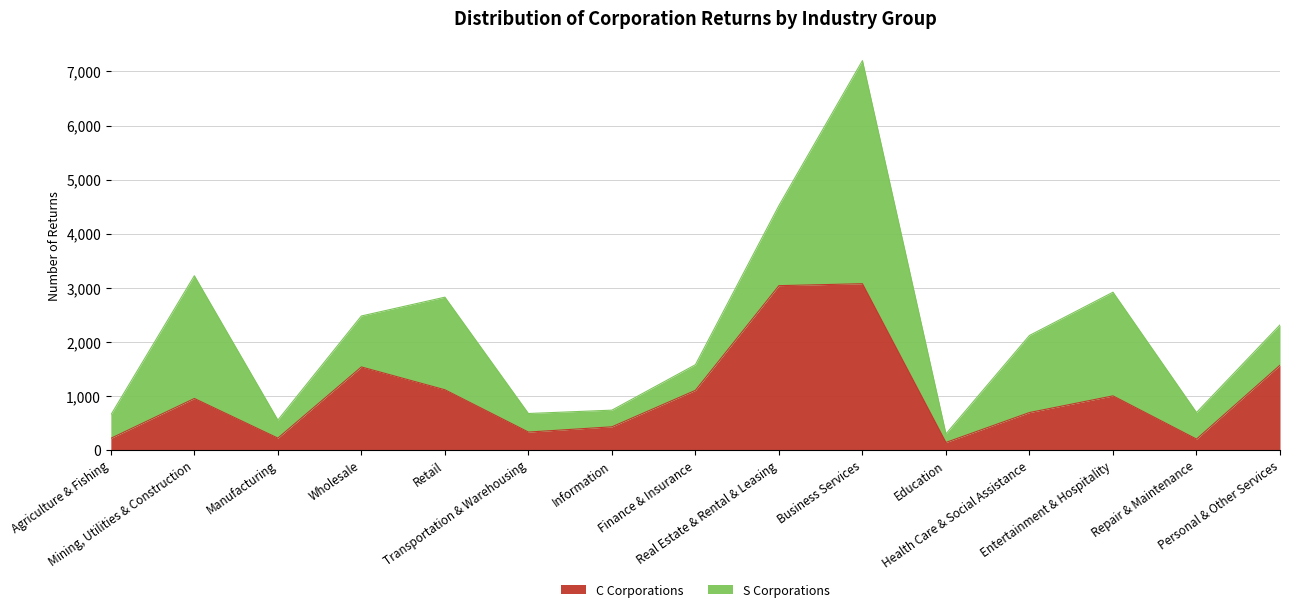

What is the label of the 14th point from the left?

Repair & Maintenance